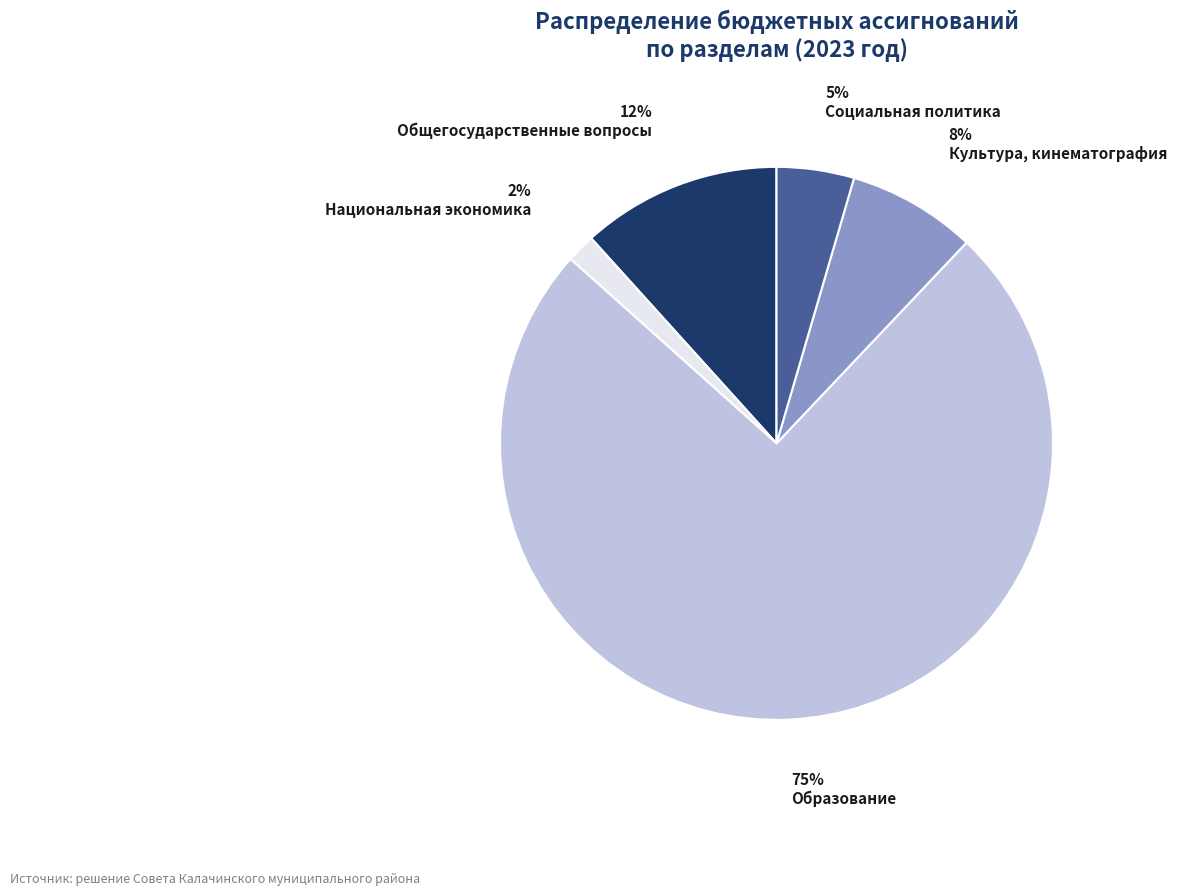

To the nearest percent, what portion does Национальная экономика represent?

2%